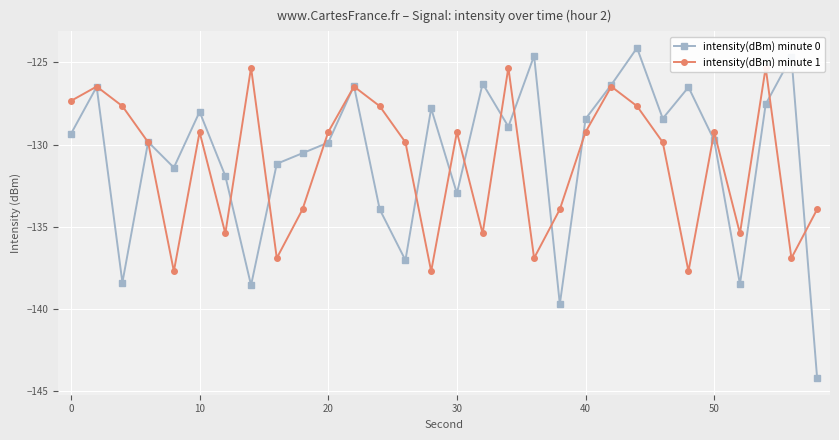

What is the lowest value of the intensity(dBm) minute 0 series?

-144.2